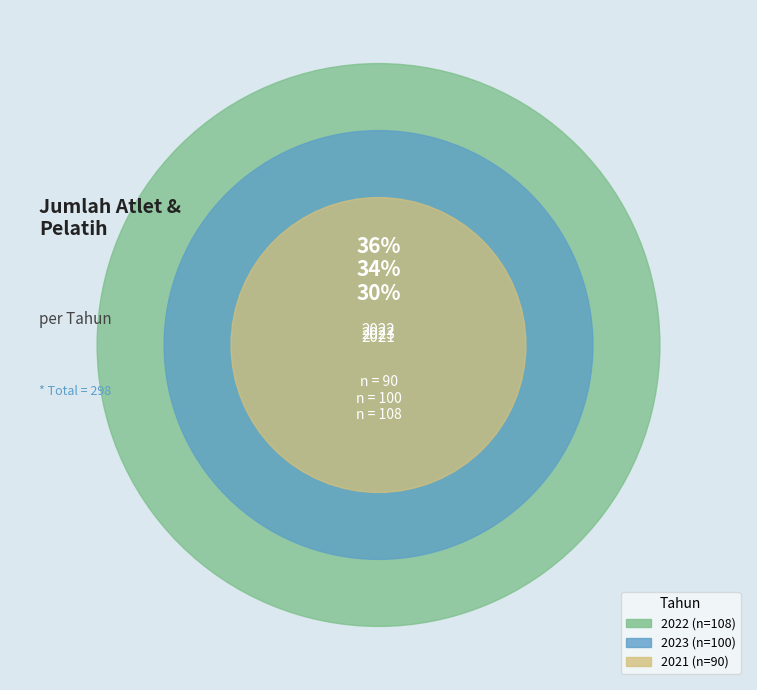

What is the ratio of the value at 2022 to the value at 2023?

1.1